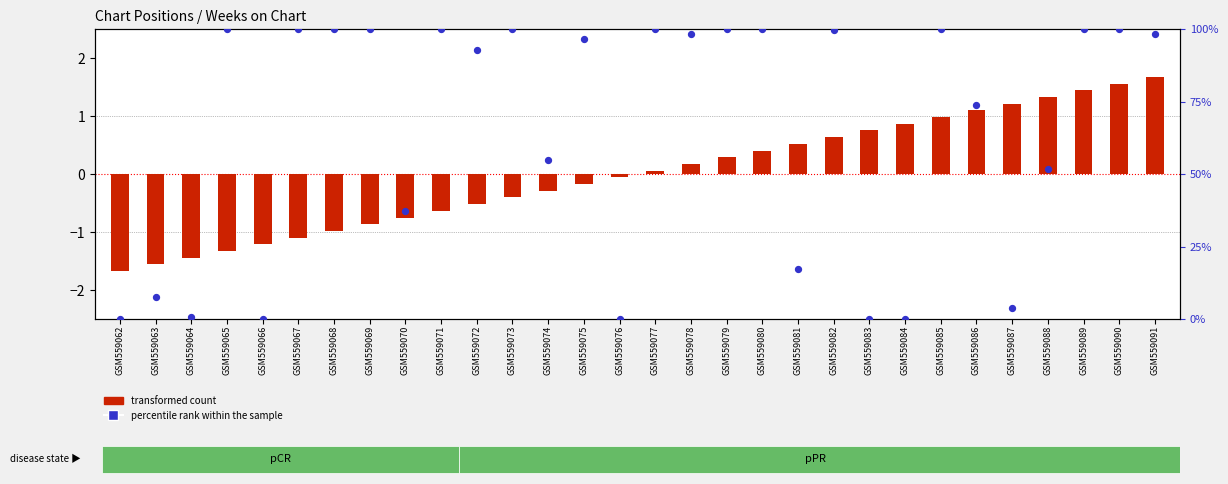

Which series contains the highest Y value?

percentile rank within the sample